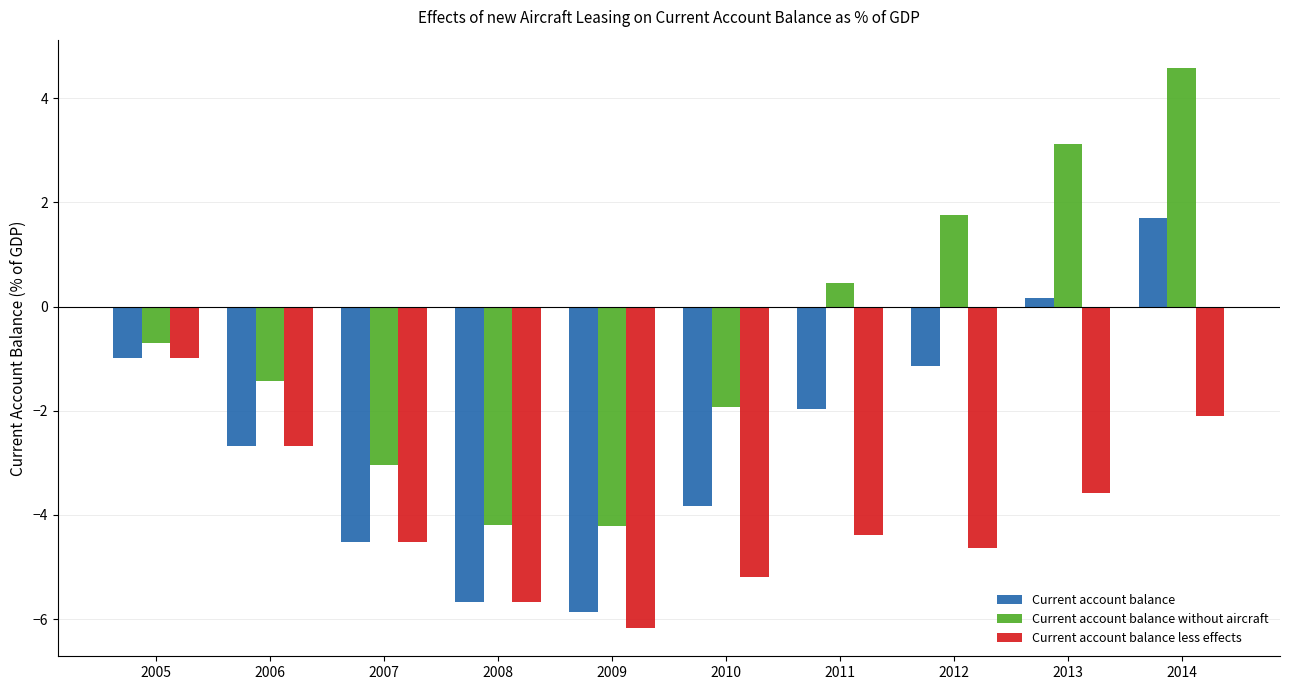

What is the smallest value displayed?

-6.2